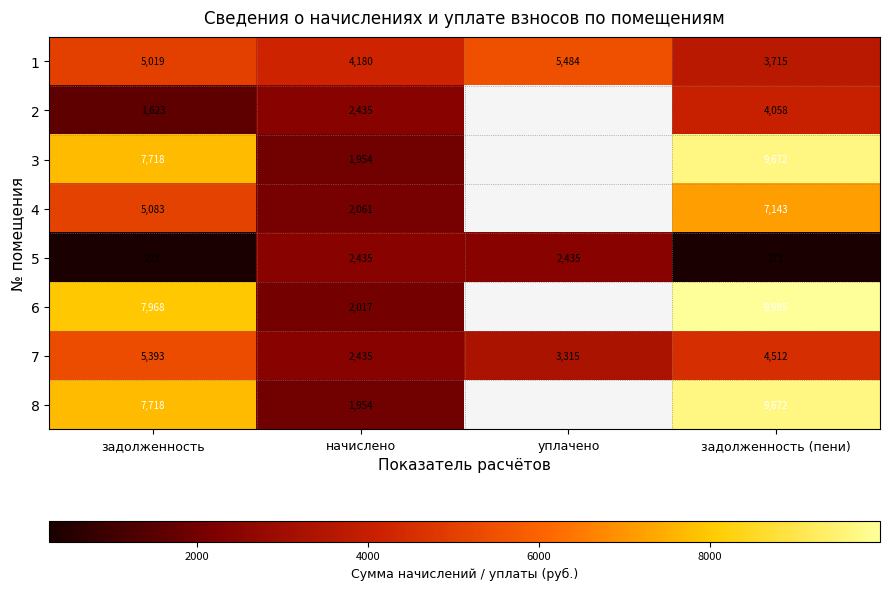

Which category has the highest value across all series?

задолженность (пени)